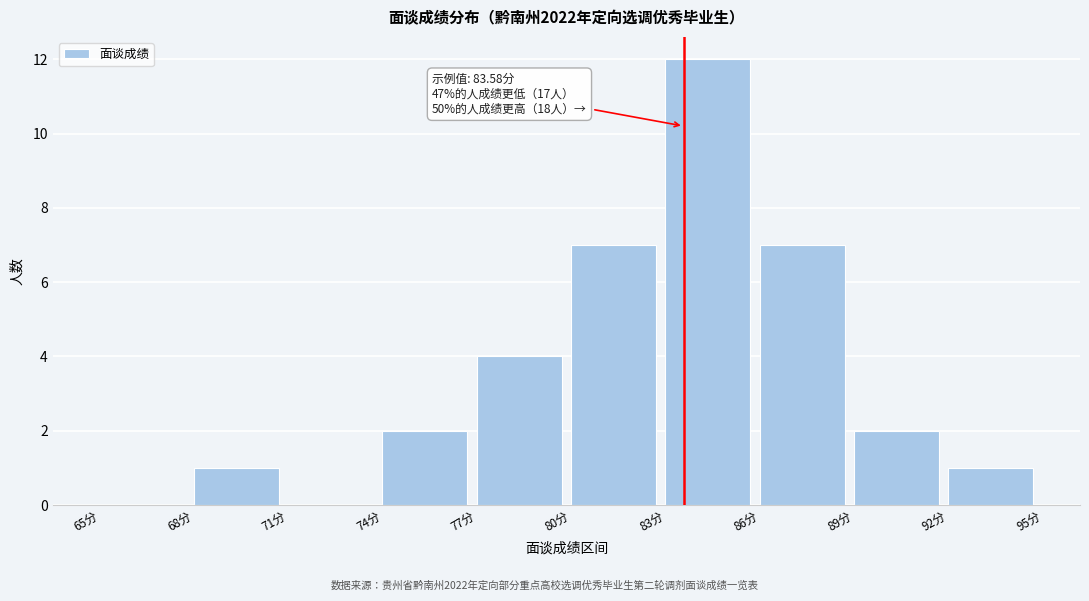

Over which range of the x-axis is the bar tallest?

83 to 86